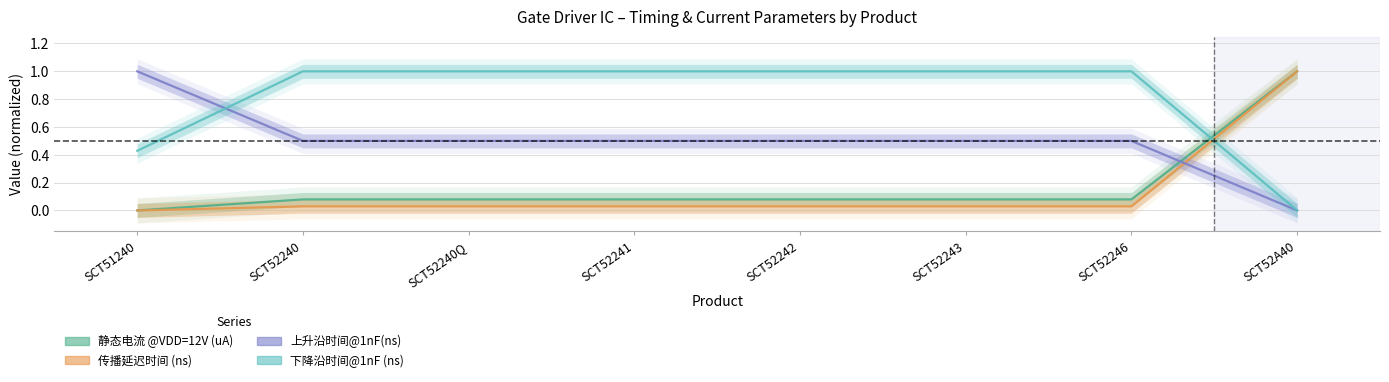

Which category has the lowest value in the 静态电流 @VDD=12V (uA) series?

SCT51240